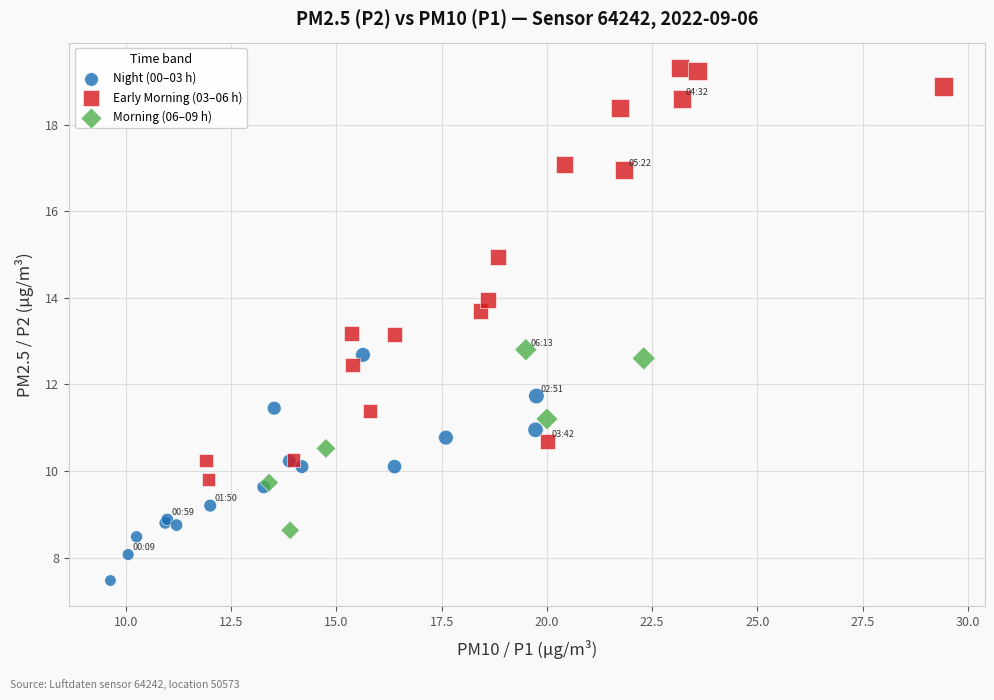

Which series has the largest Y range (max minus min)?

Early Morning (03–06 h)